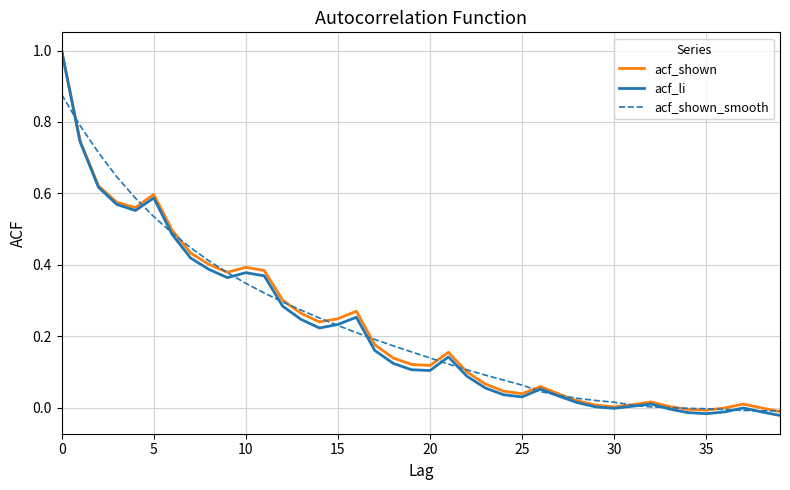

True or false: acf_li has more than 2 interior local peaks.

True